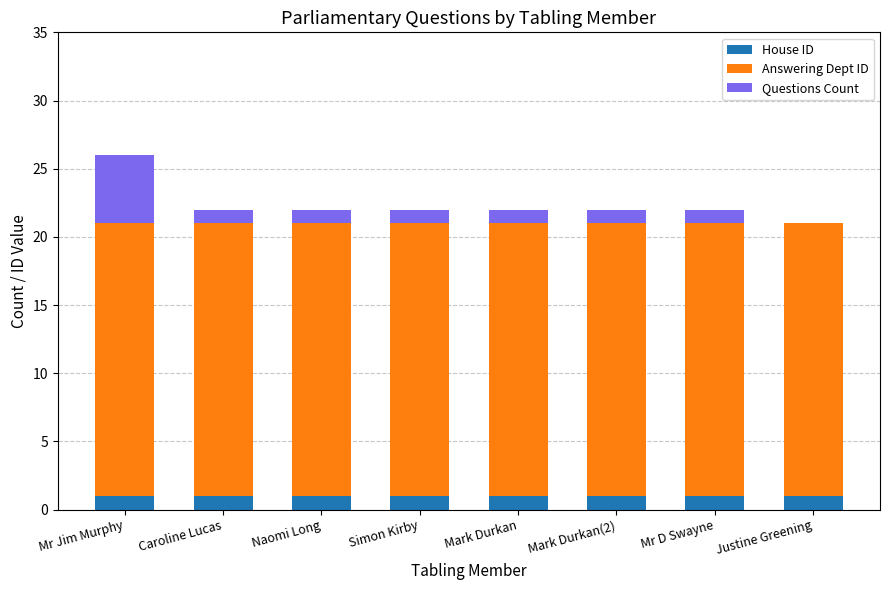

What is the total value across all series at Simon Kirby?

22